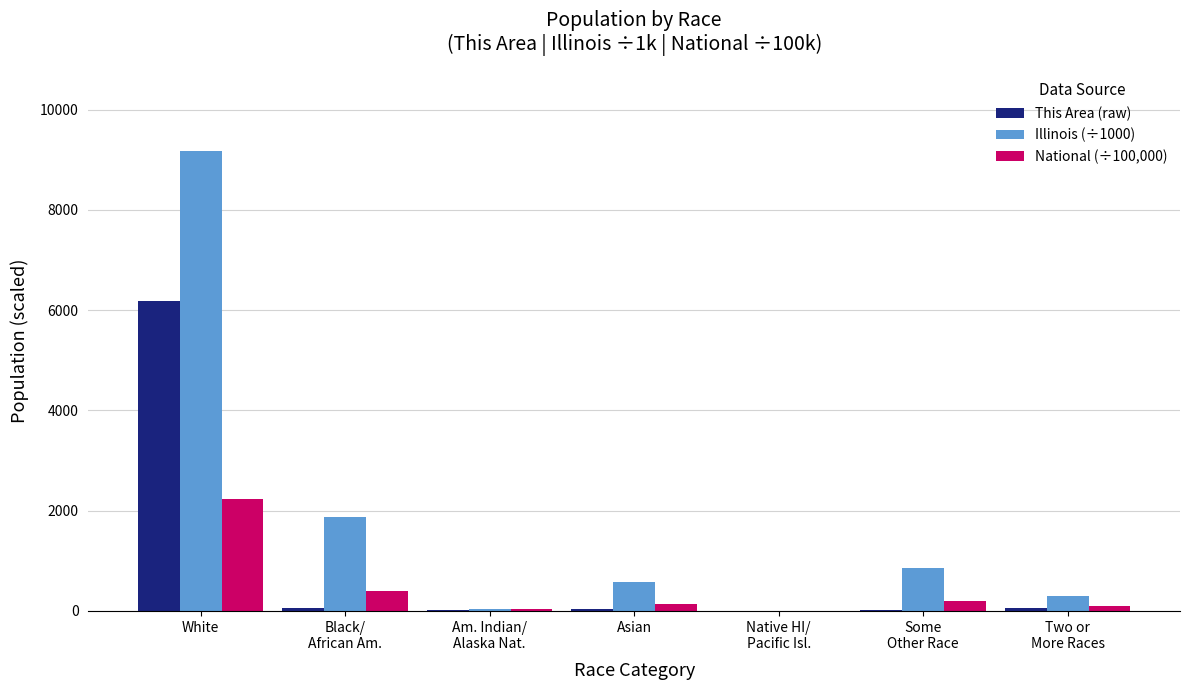

What is the maximum value shown in the chart?

9177.9